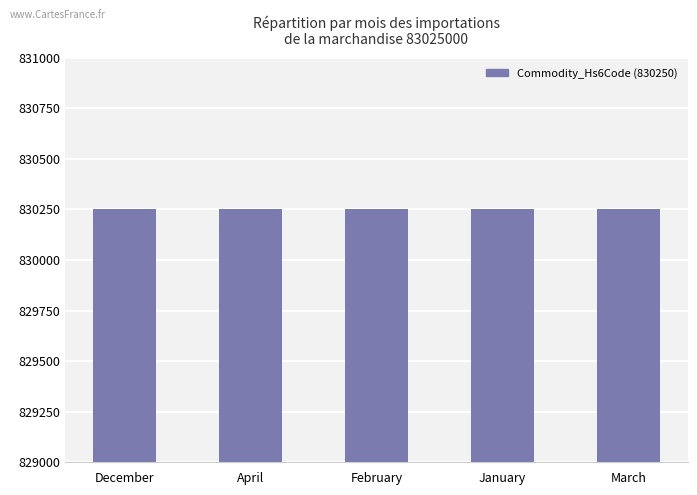

What is the label of the 5th bar from the left?

March